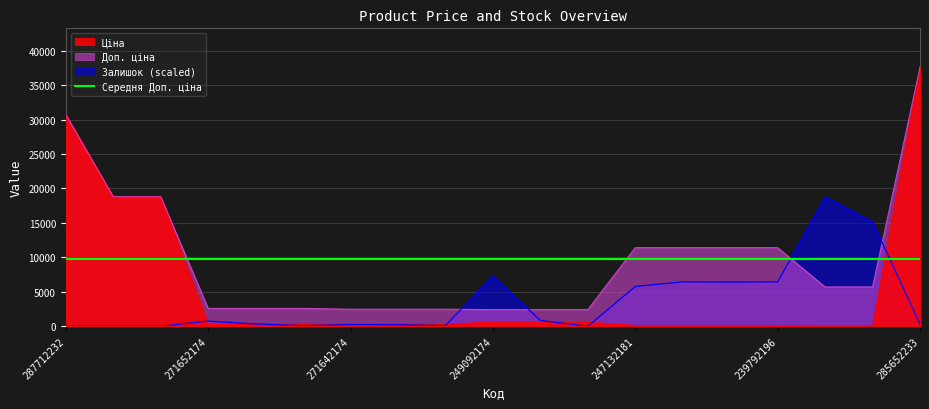

Where does the Ціна series first go above 324?

287712232